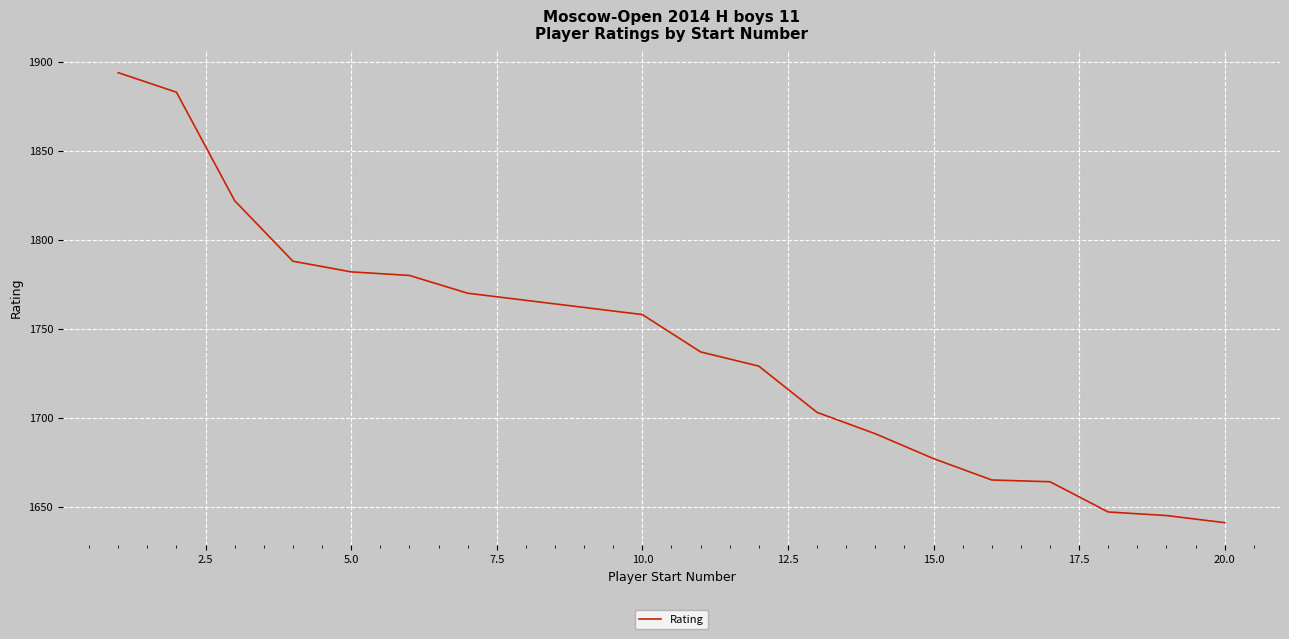

How many distinct data groups are displayed?

1